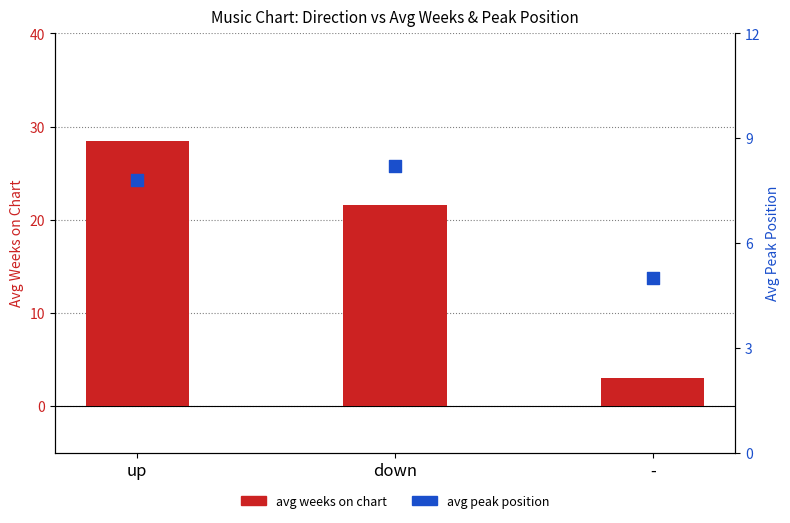

Is the value of avg weeks on chart at - greater than the value of avg peak position at up?

No